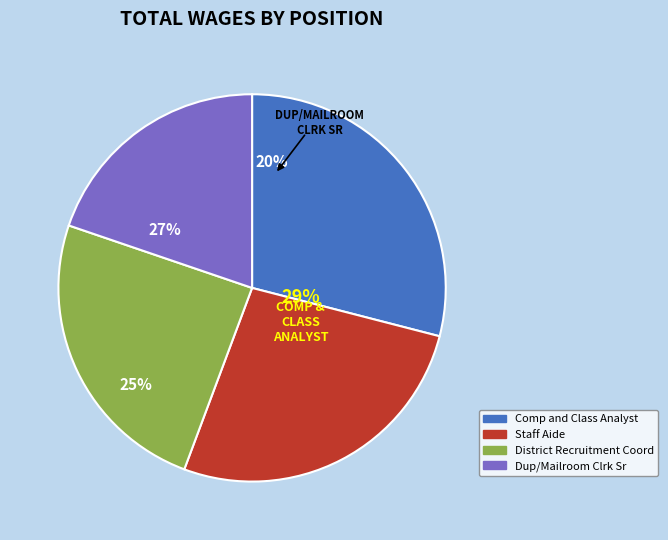

Which category has the smallest portion of the pie?

Dup/Mailroom Clrk Sr